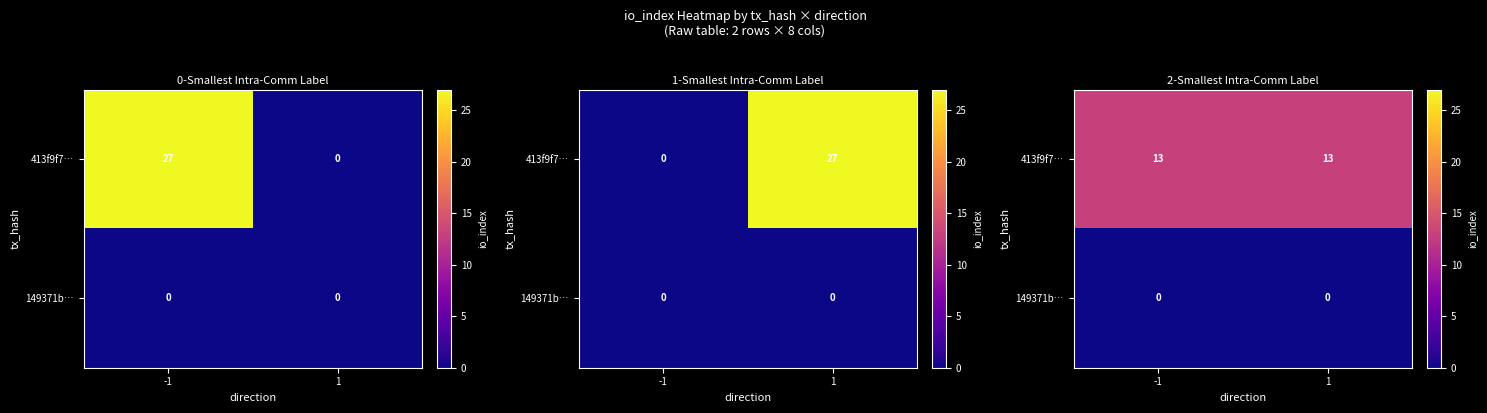

The value of 149371b… at -1 is 0. True or false?

True